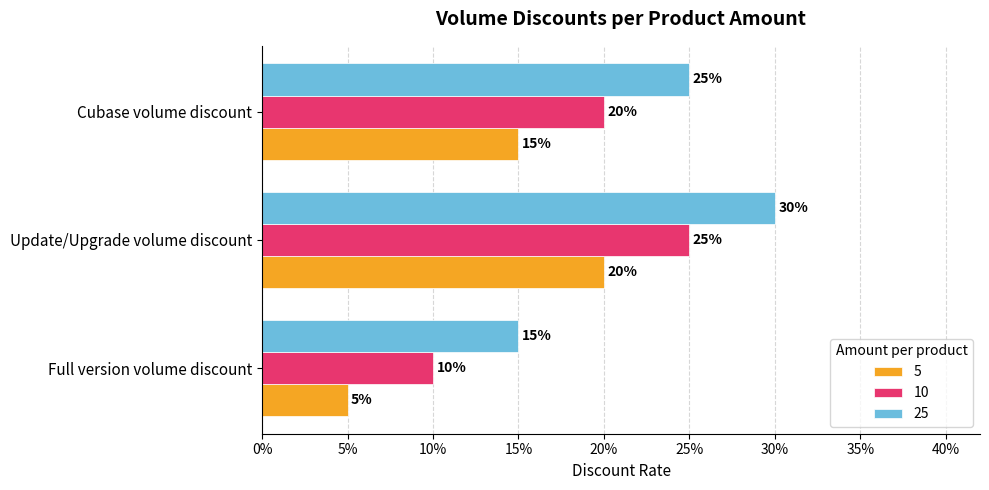

Read the 5 value at Update/Upgrade volume discount.

0.2